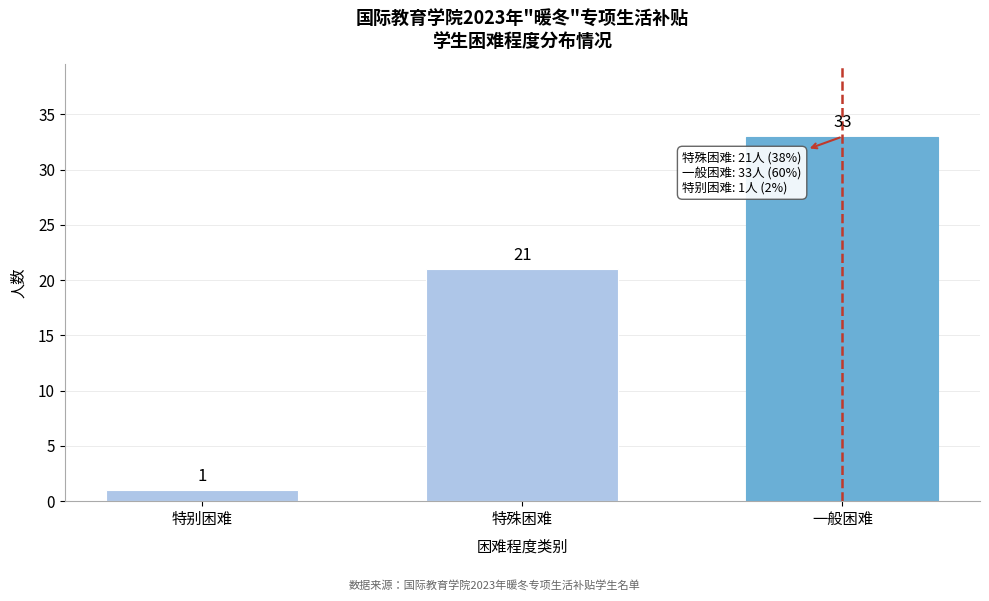

Reading left to right, what are all the values shown in this chart?

1	21	33